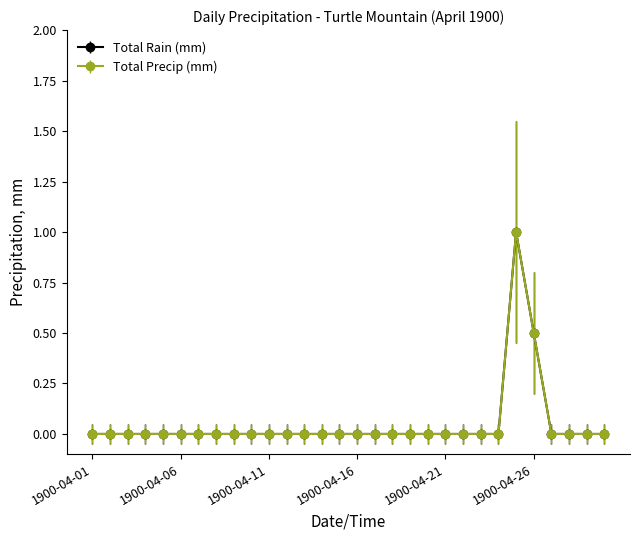

Does the chart have visible grid lines?

No